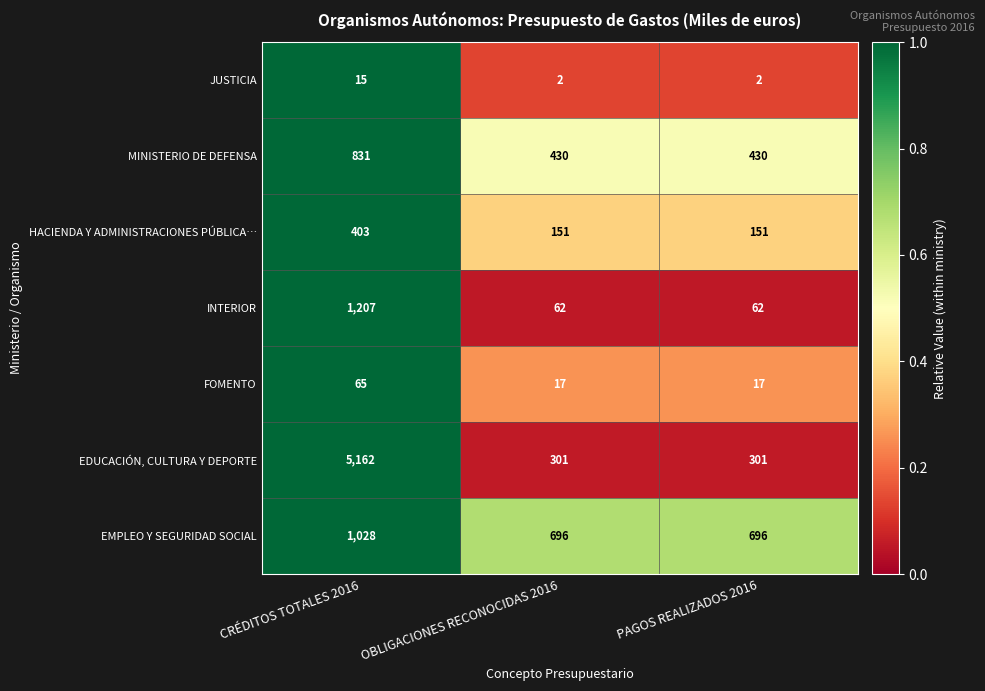

What is the difference between the INTERIOR values at OBLIGACIONES RECONOCIDAS 2016 and CRÉDITOS TOTALES 2016?

1145